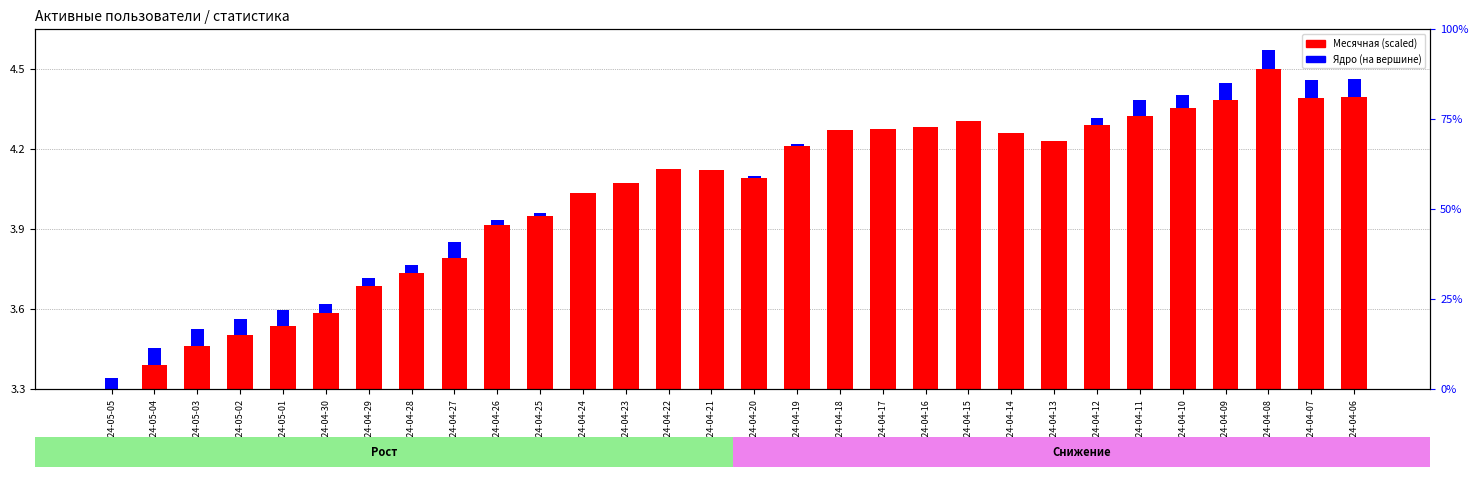

Which category has the lowest value in the Месячная (scaled) series?

2024-05-05